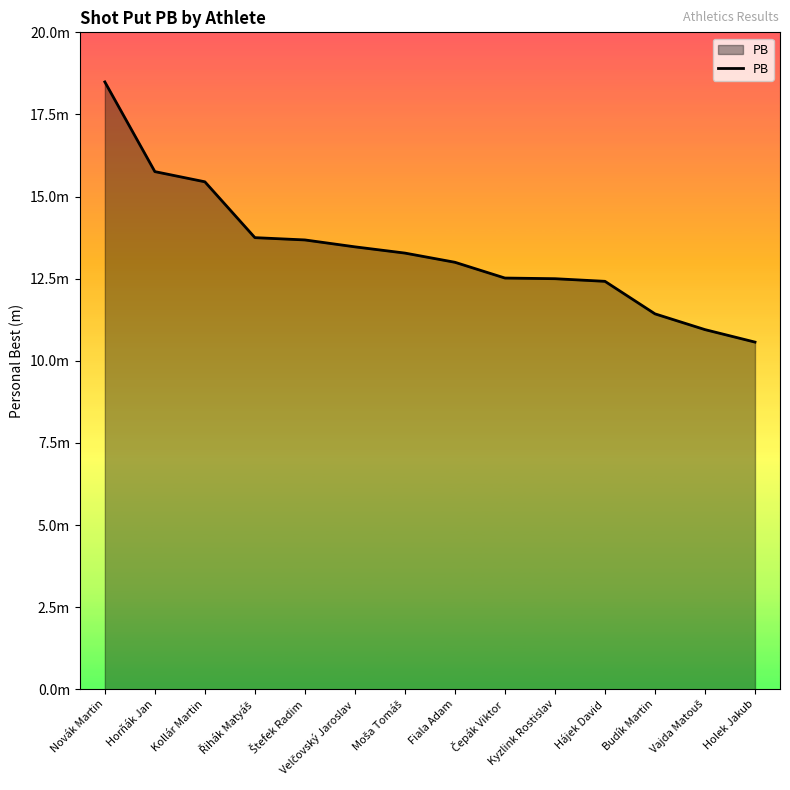

What is the difference between the maximum and minimum values?

7.9